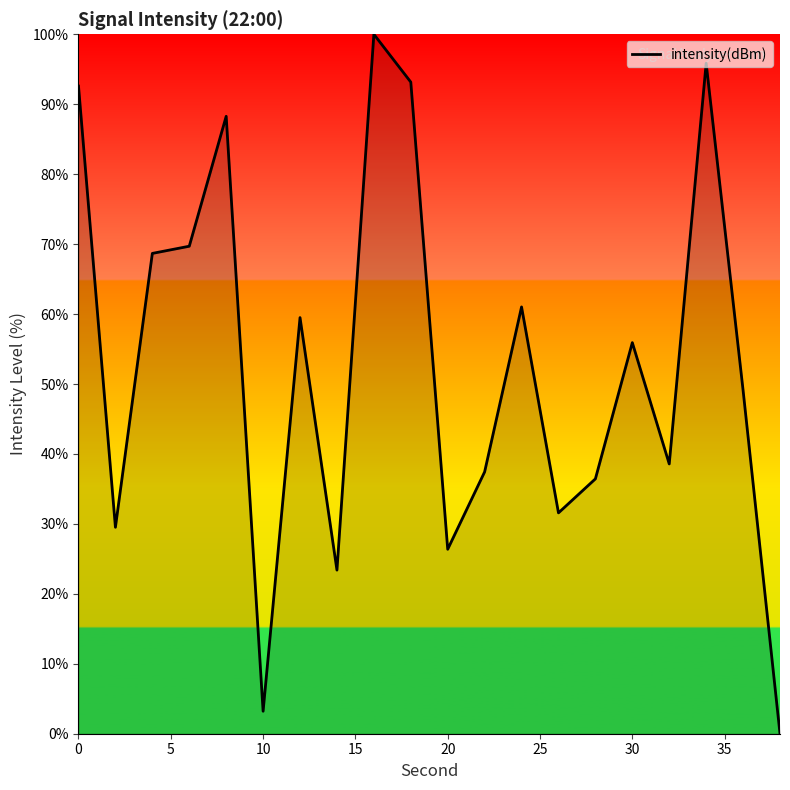

How many values exceed 55?

10